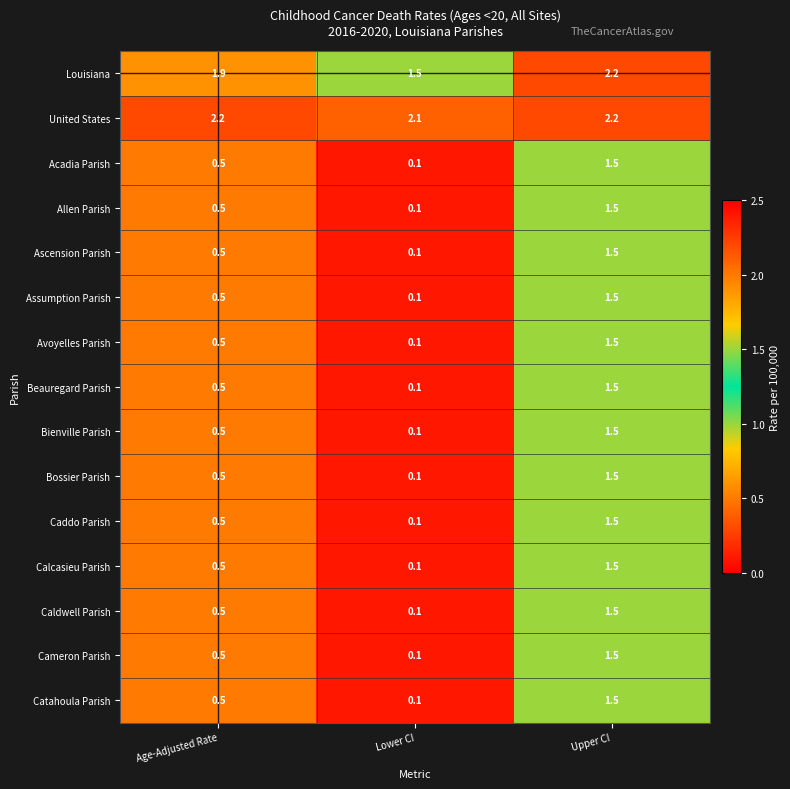

What is the smallest value displayed?

0.1